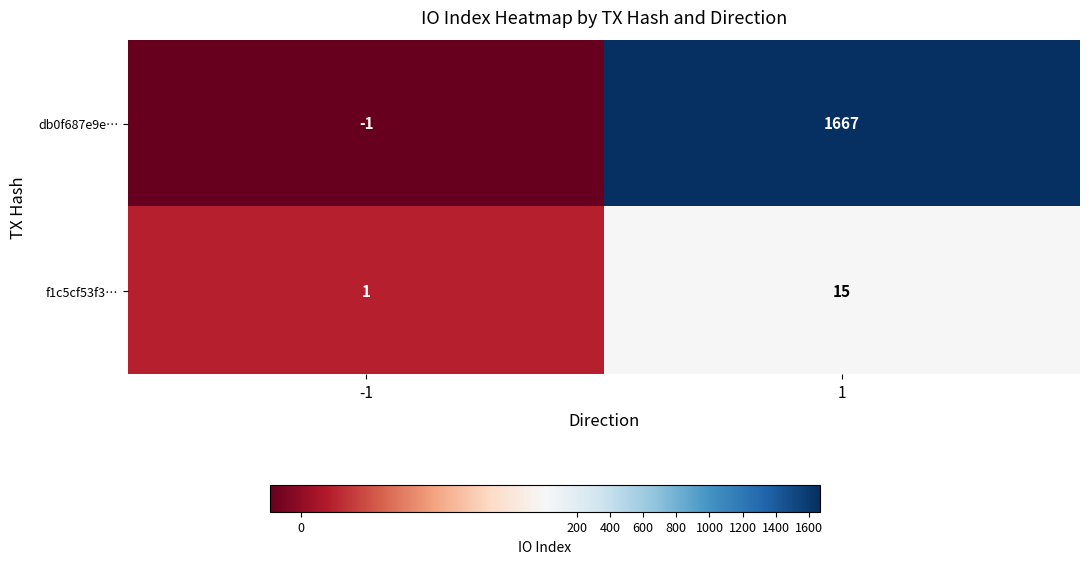

Which series changed the most between -1 and 1?

db0f687e9e…